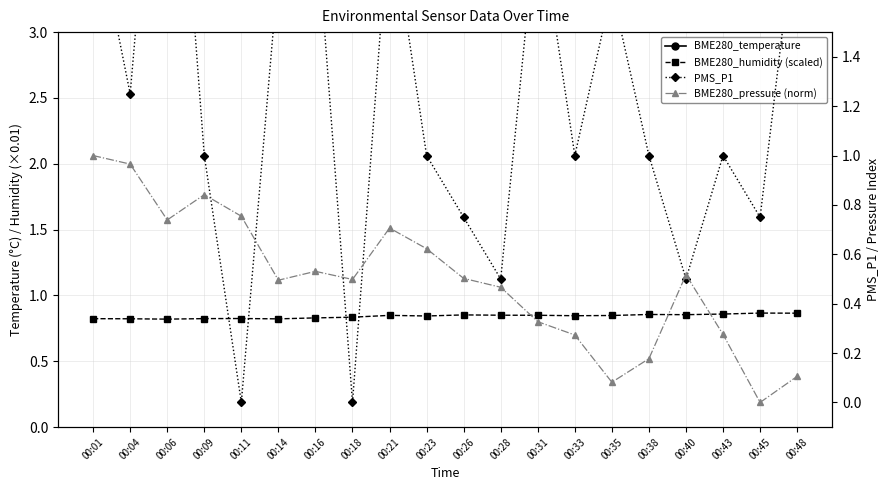

What is the average value of the BME280_pressure (norm) series?

0.5